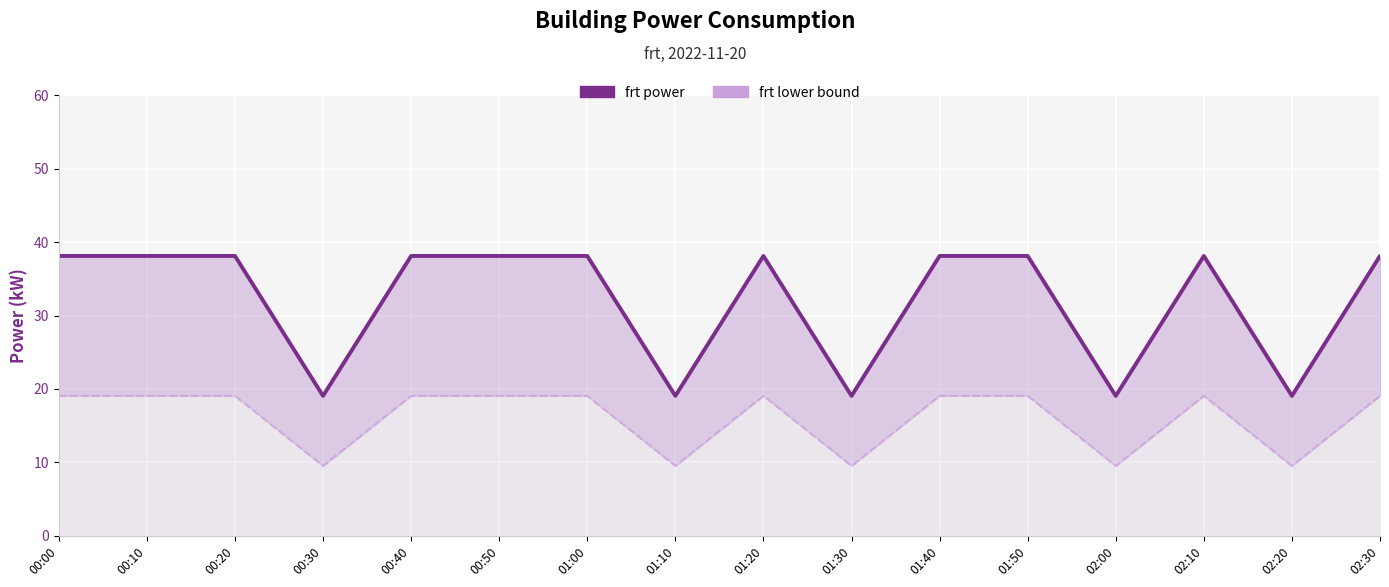

Where is frt power nearest to the value 28?

00:30